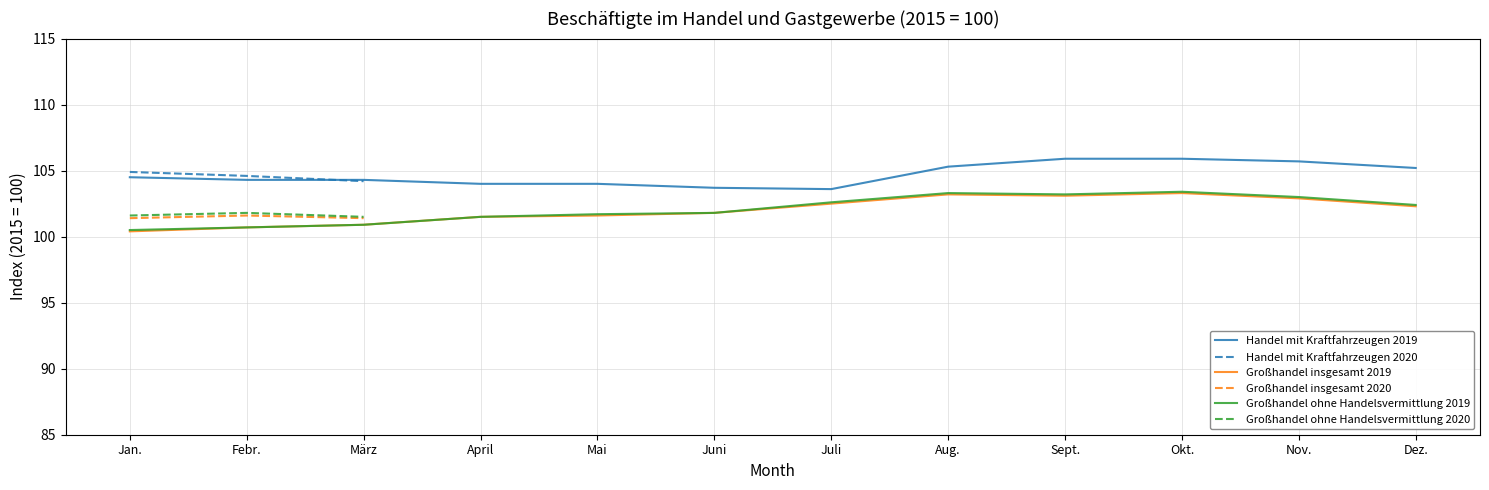

True or false: Handel mit Kraftfahrzeugen 2019 and Großhandel ohne Handelsvermittlung 2019 cross at least once.

False